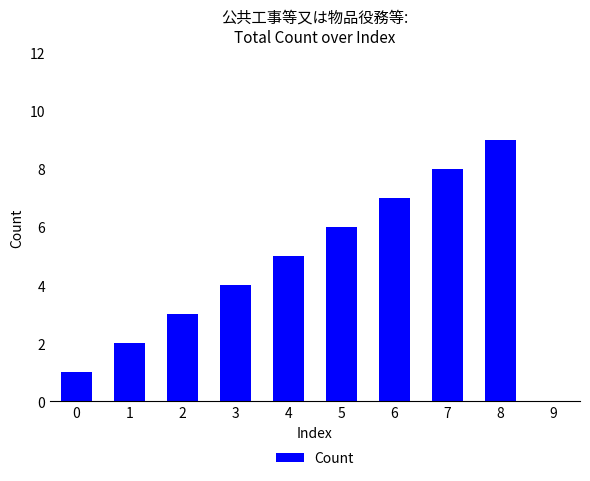

The chart shows a value of 2 at 1. True or false?

True